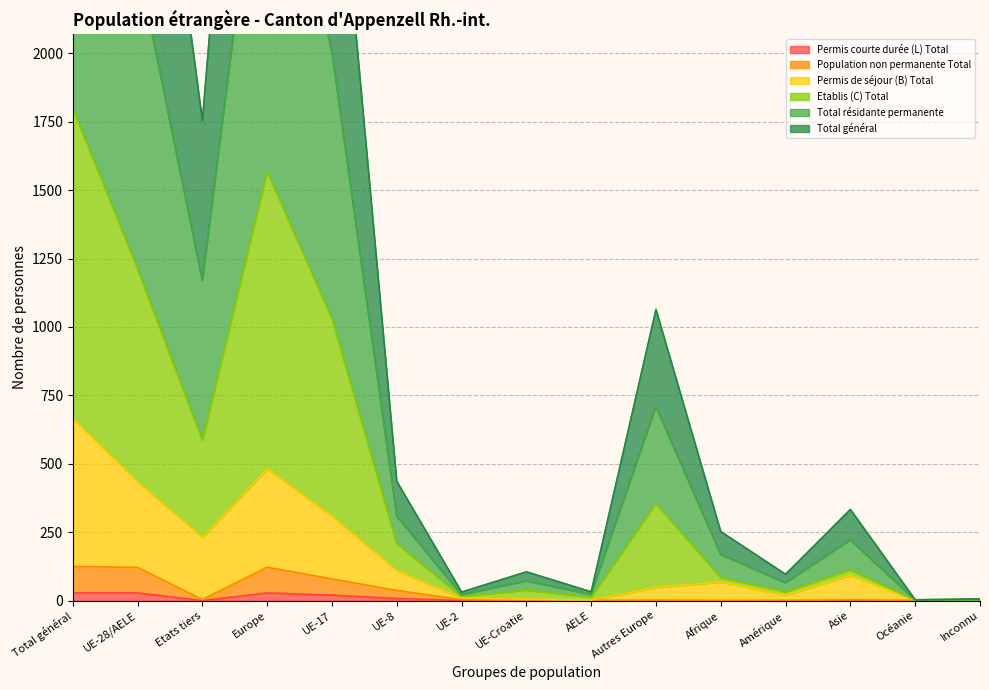

True or false: Etablis (C) Total and Total général intersect in this chart.

False